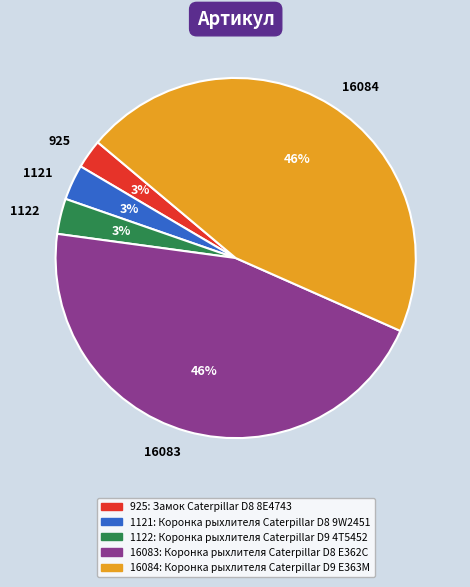

The 1121 slice represents 3% of the pie. True or false?

True